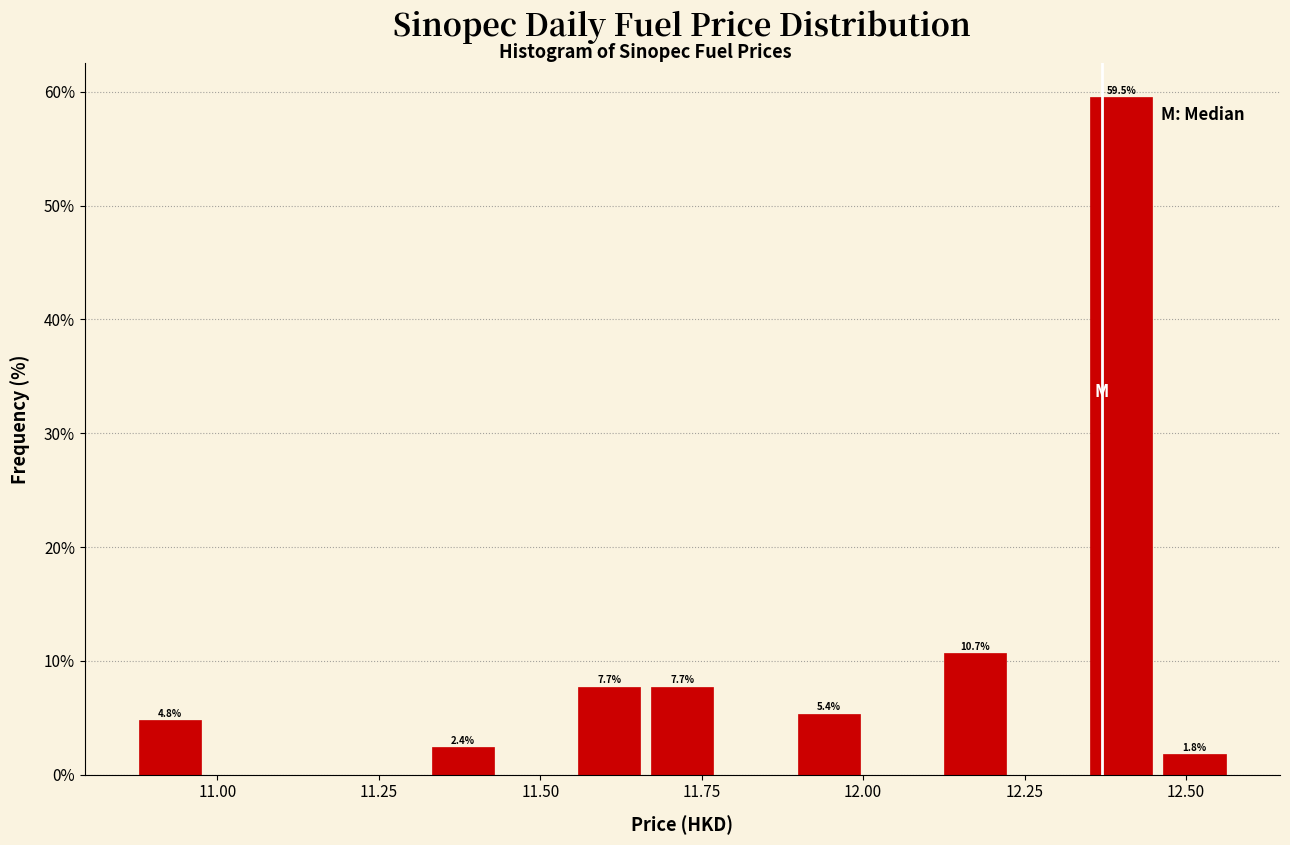

Read against the x-axis, roughly where is the centre of the tallest bar?

12.40